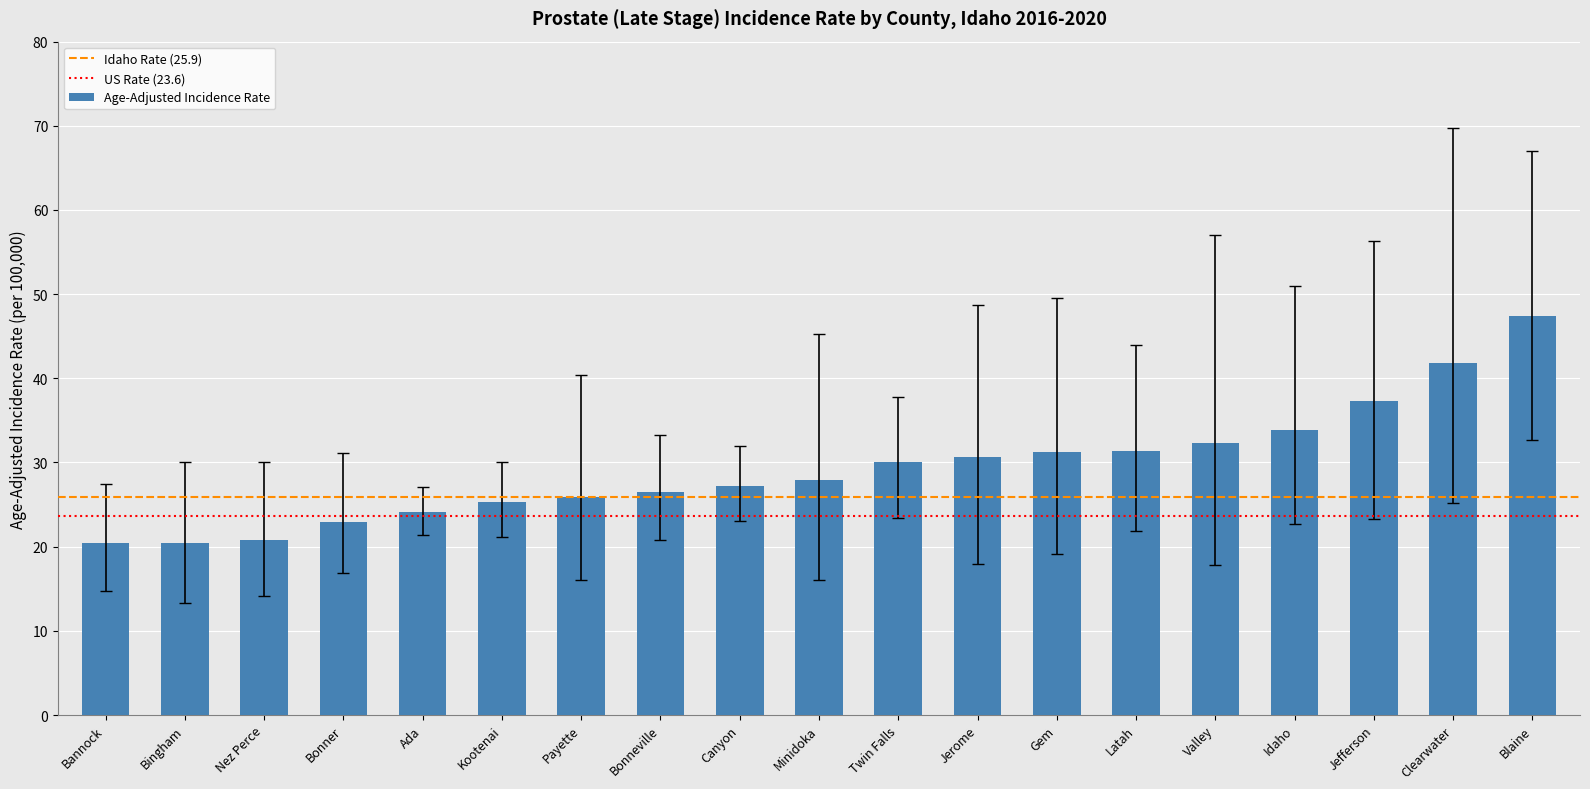

Which has a higher value, Blaine or Minidoka?

Blaine